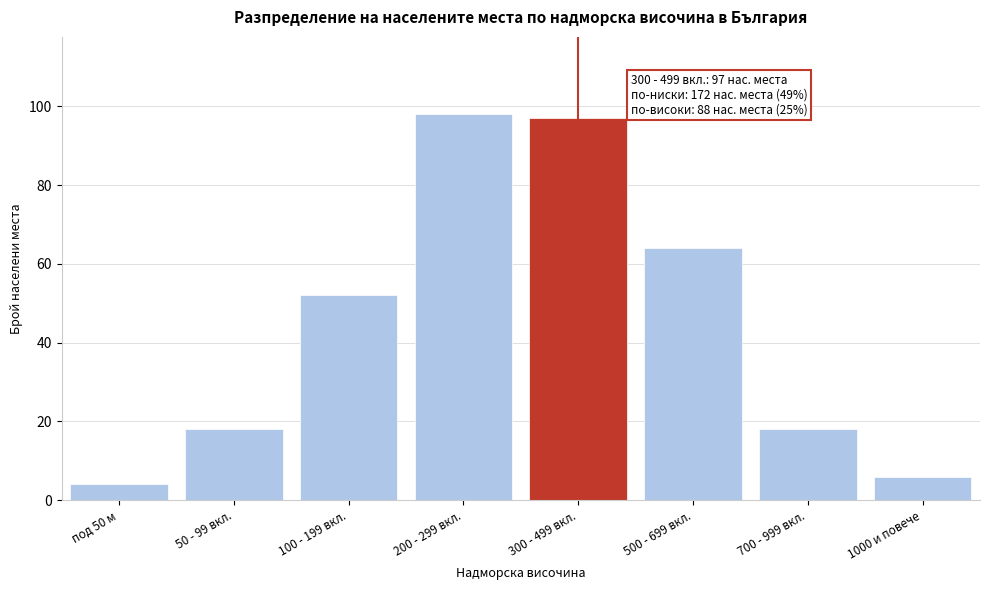

Reading left to right, list all the values displayed in this chart.

под 50 м=4	50 - 99 вкл.=18	100 - 199 вкл.=52	200 - 299 вкл.=98	300 - 499 вкл.=97	500 - 699 вкл.=64	700 - 999 вкл.=18	1000 и повече=6